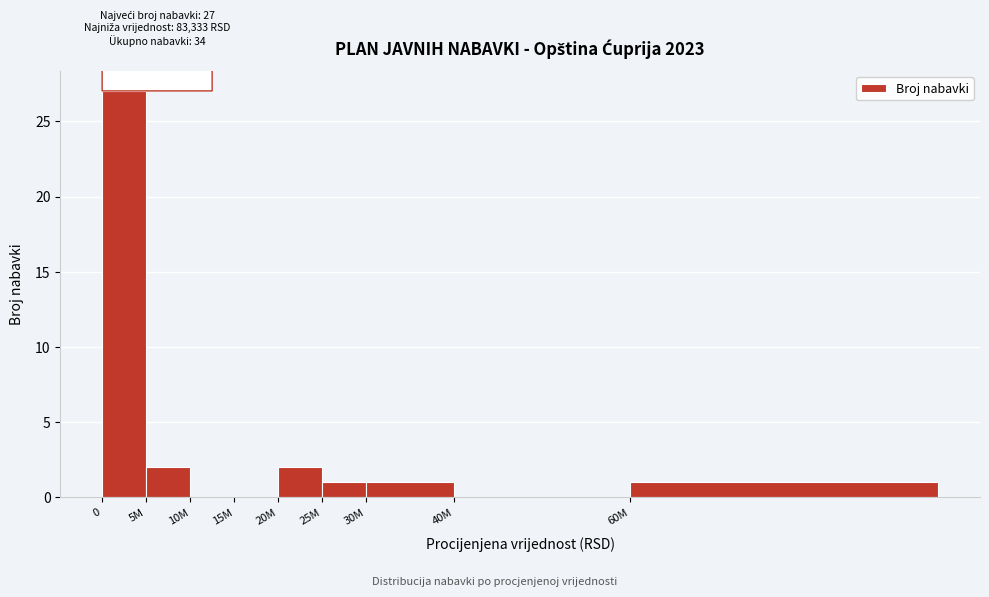

Reading right to left, what are all the values shown in this chart?

60M=1	40M=0	30M=1	25M=1	20M=2	15M=0	10M=0	5M=2	0=27